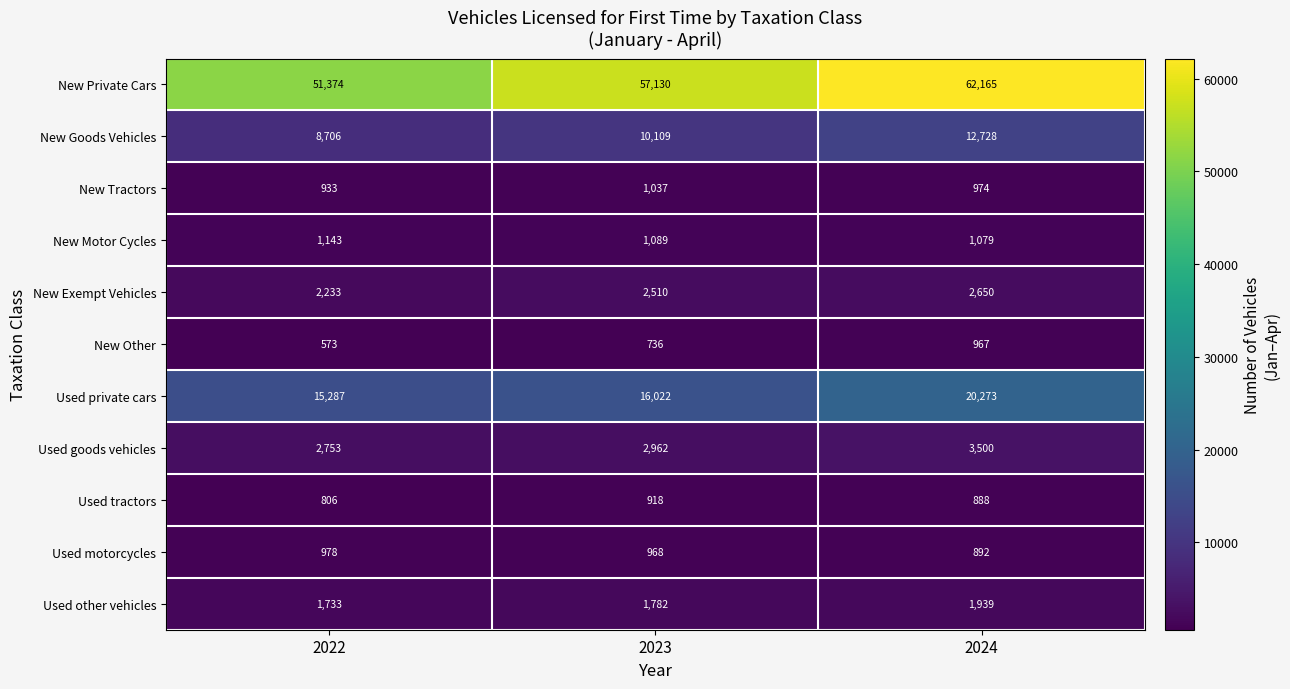

Between 2022 and 2024, which series saw the biggest shift?

New Private Cars